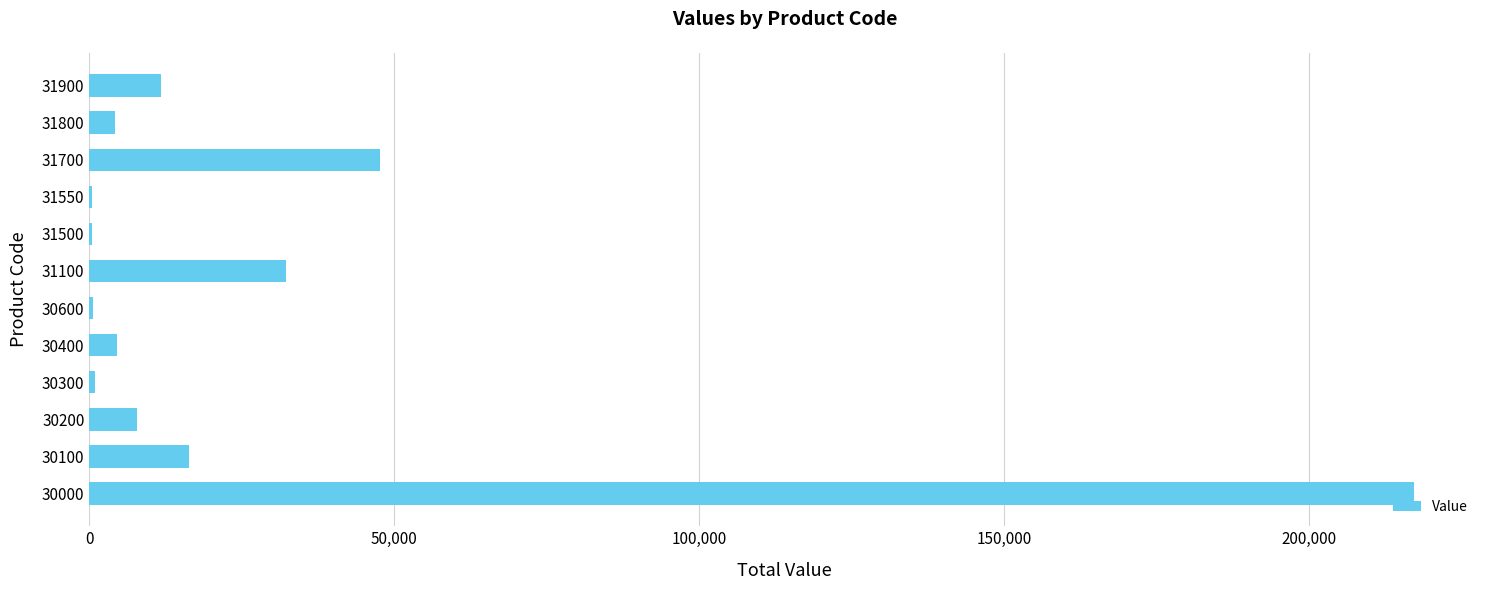

What is the maximum value shown in the chart?

217201